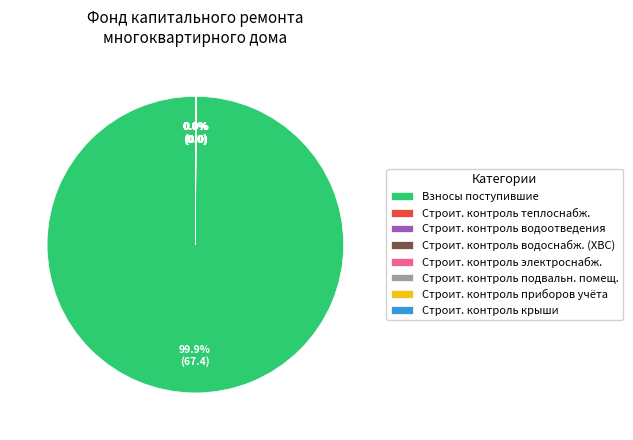

Is there any slice that represents more than half of the pie?

Yes